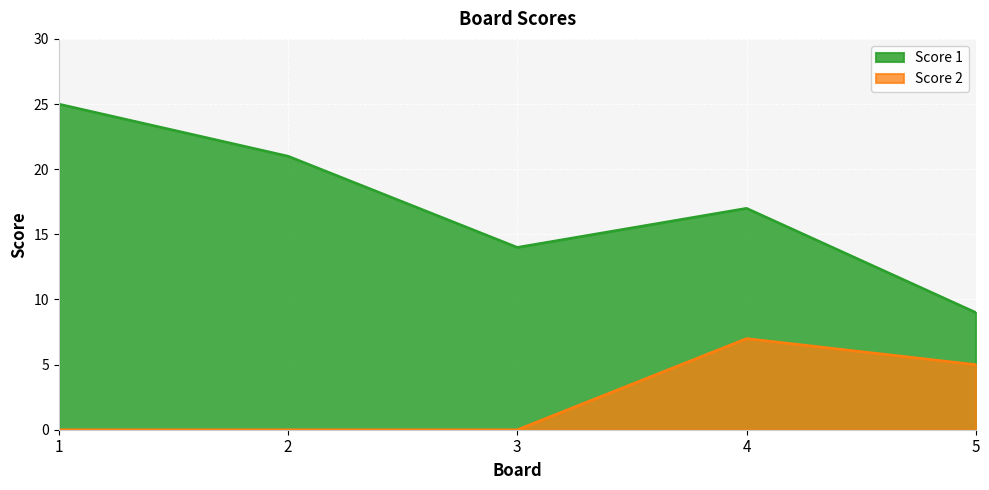

Which category has the lowest value across all series?

1